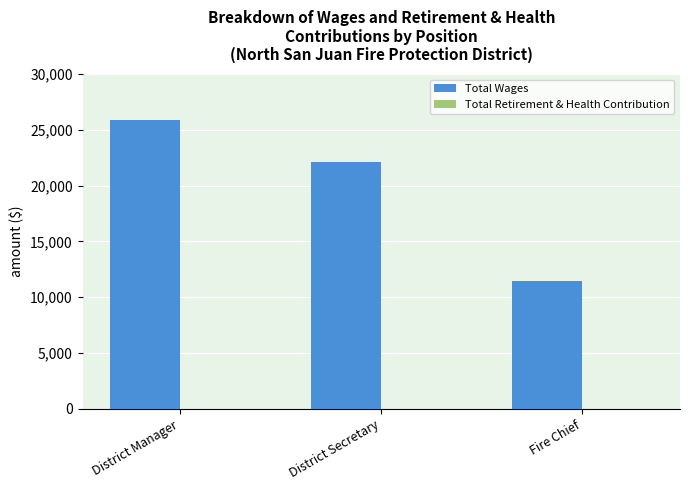

List the labels in order of value, smallest first.

Fire Chief, District Secretary, District Manager